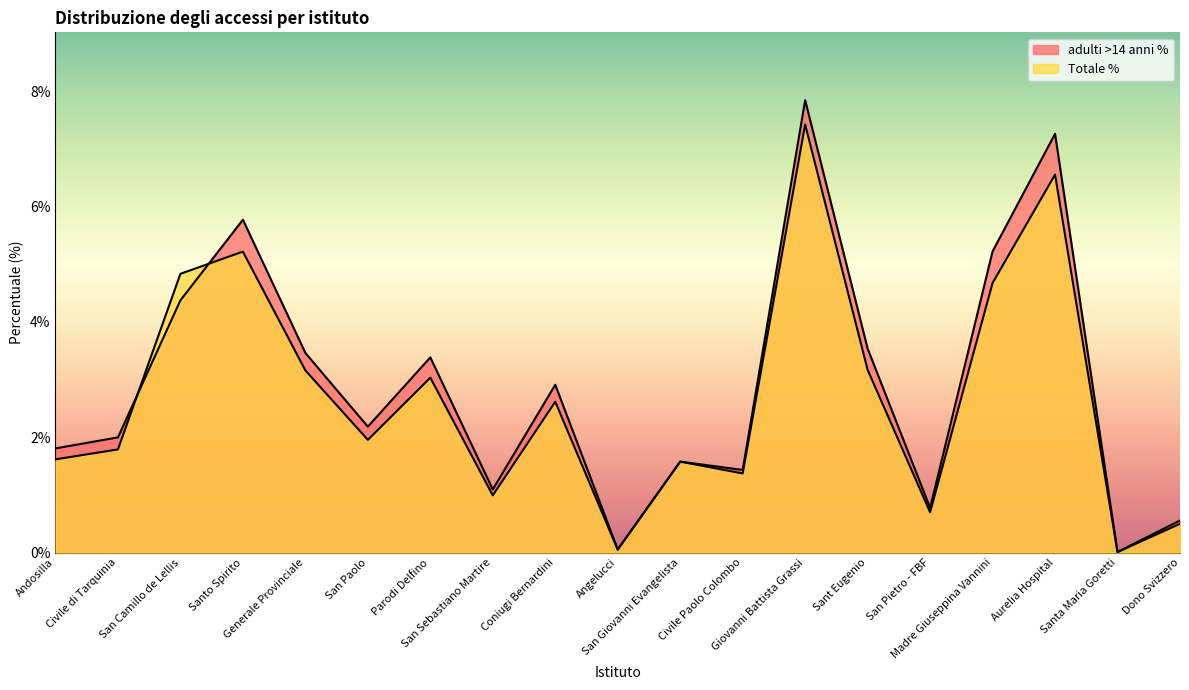

At which label is Totale % closest to 3?

Parodi Delfino